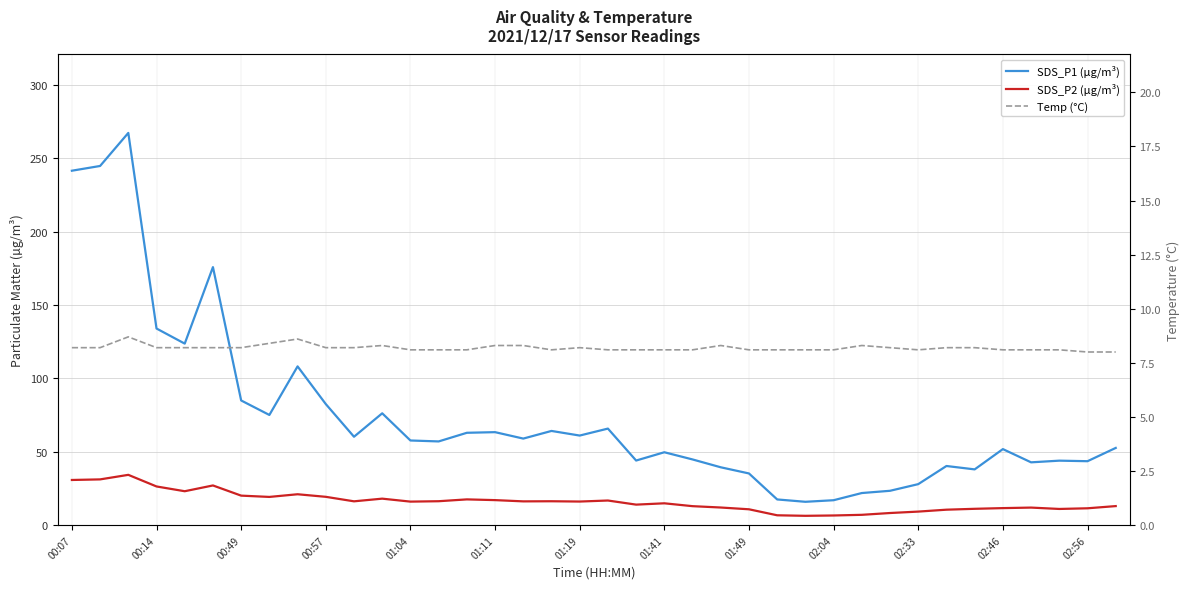

What is the sum of the SDS_P1 (µg/m³) values at 19 and 01:41?

140.8